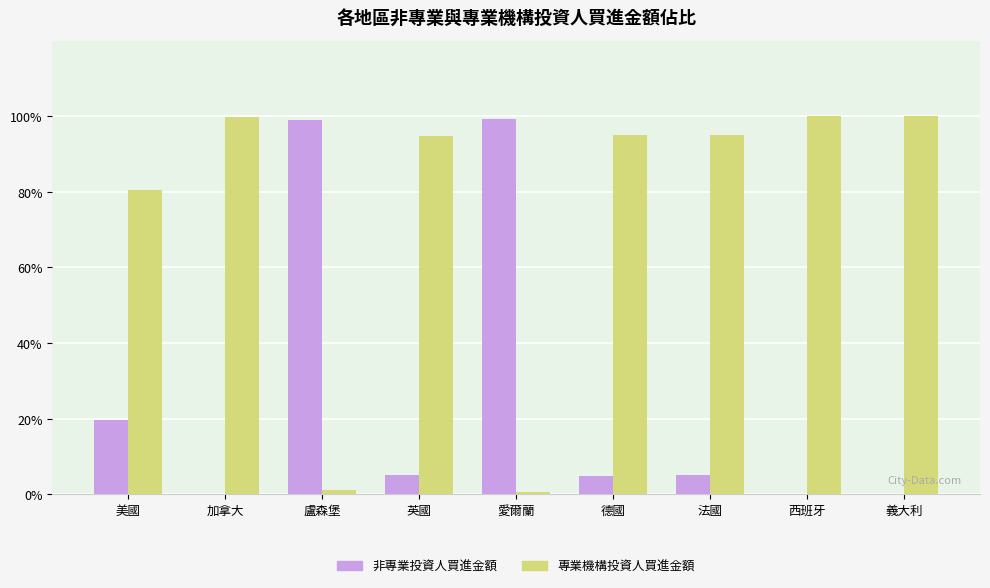

Is the value of 專業機構投資人買進金額 at 愛爾蘭 greater than the value of 非專業投資人買進金額 at 德國?

No